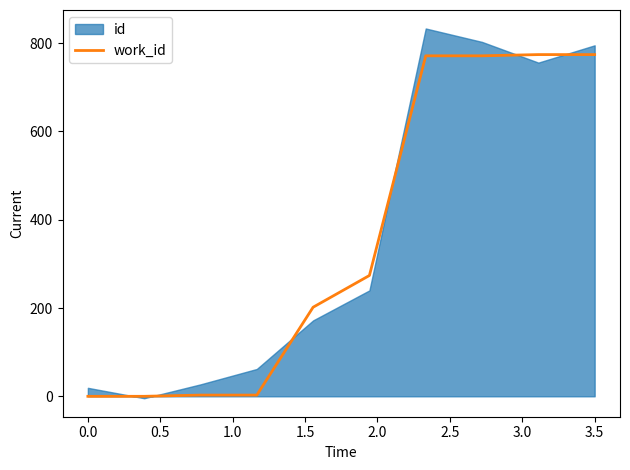

What is the highest value of the work_id series?

774.0